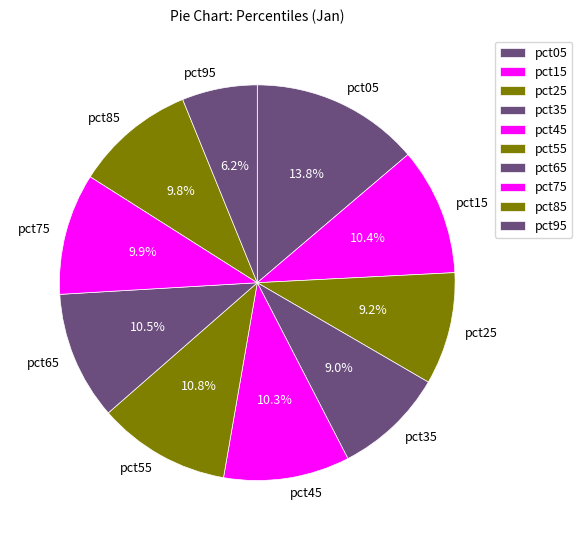

How many slices are in this pie chart?

10